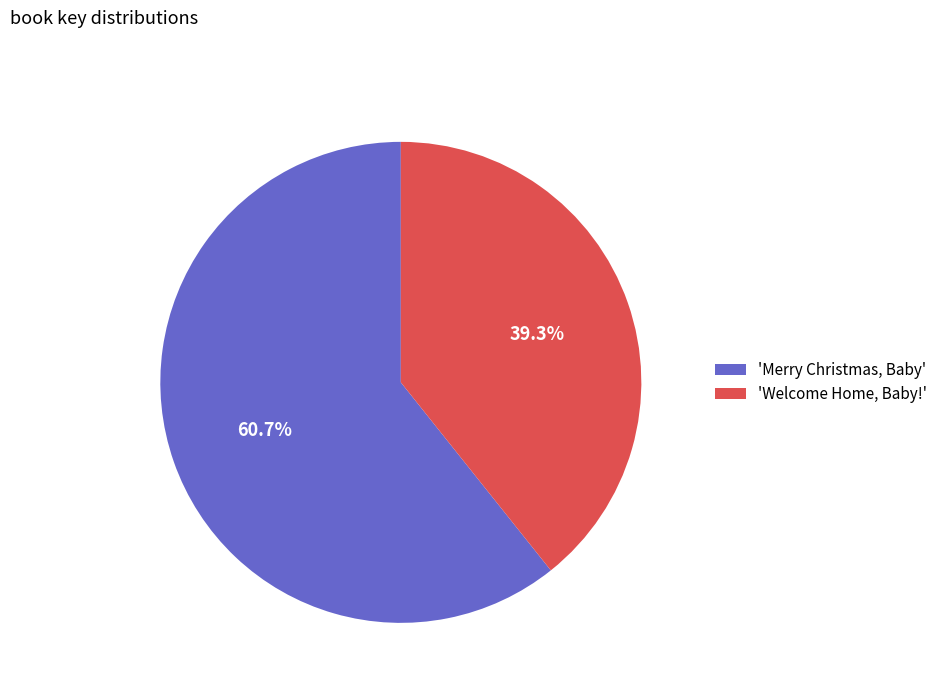

Combined, do 'Merry Christmas, Baby' and 'Welcome Home, Baby!' account for over 50%?

Yes